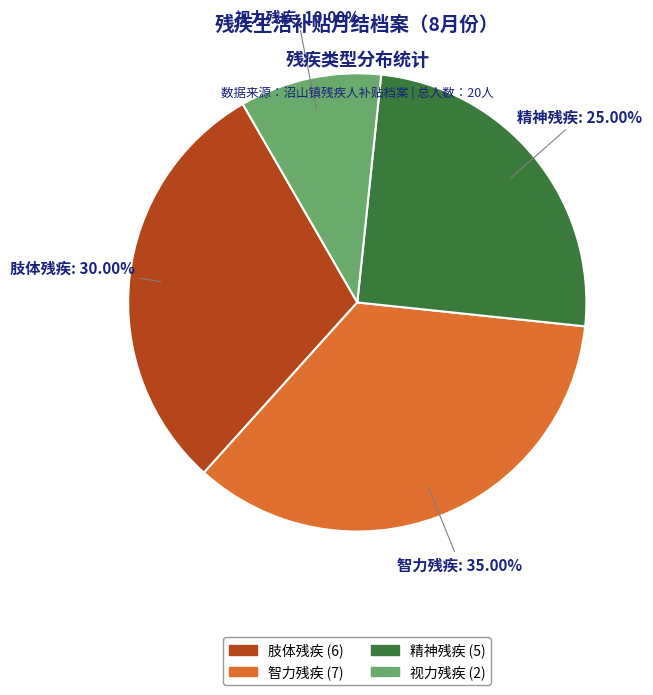

What is the largest slice in the pie chart?

智力残疾 (7)